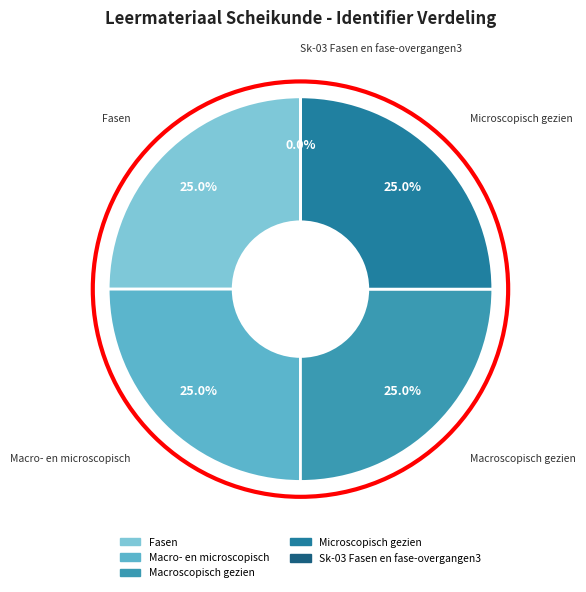

Which slice is the largest?

Microscopisch gezien